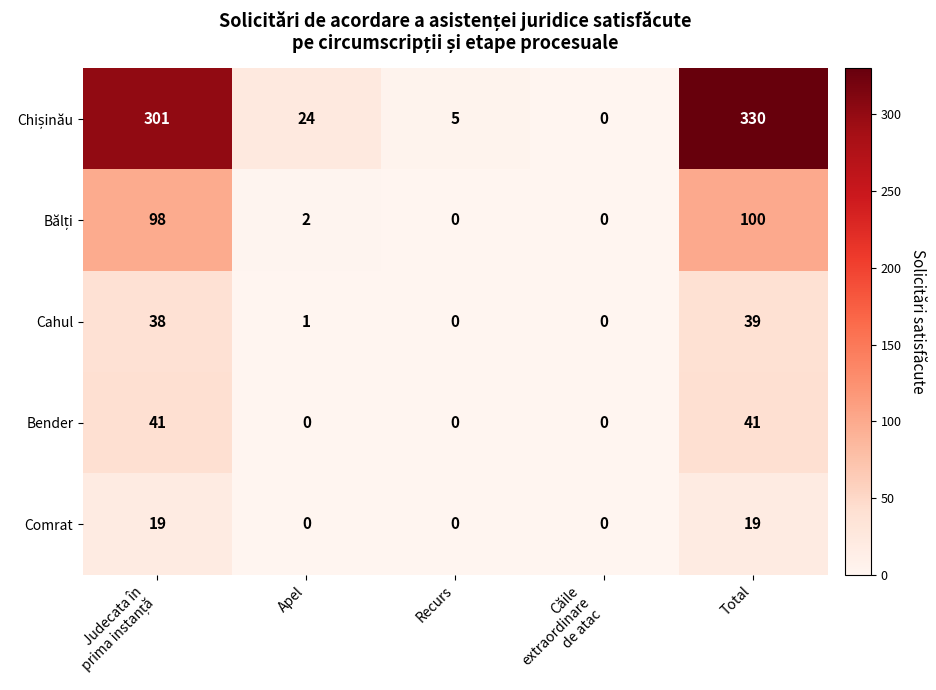

True or false: Cahul has a value of 1 at Apel.

True